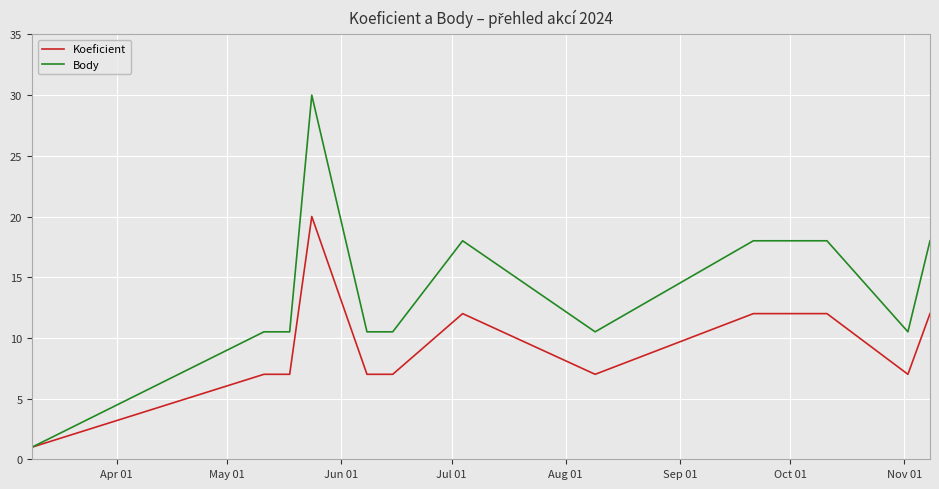

What is the sum of all Koeficient values?

111.0